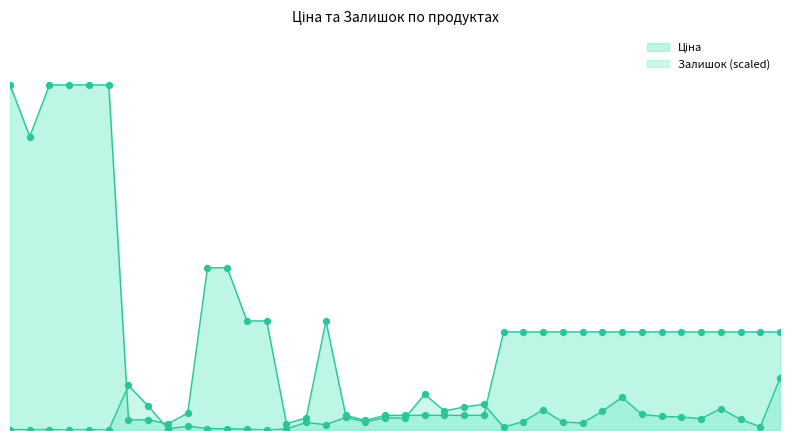

Which series has the largest total across all categories?

Ціна